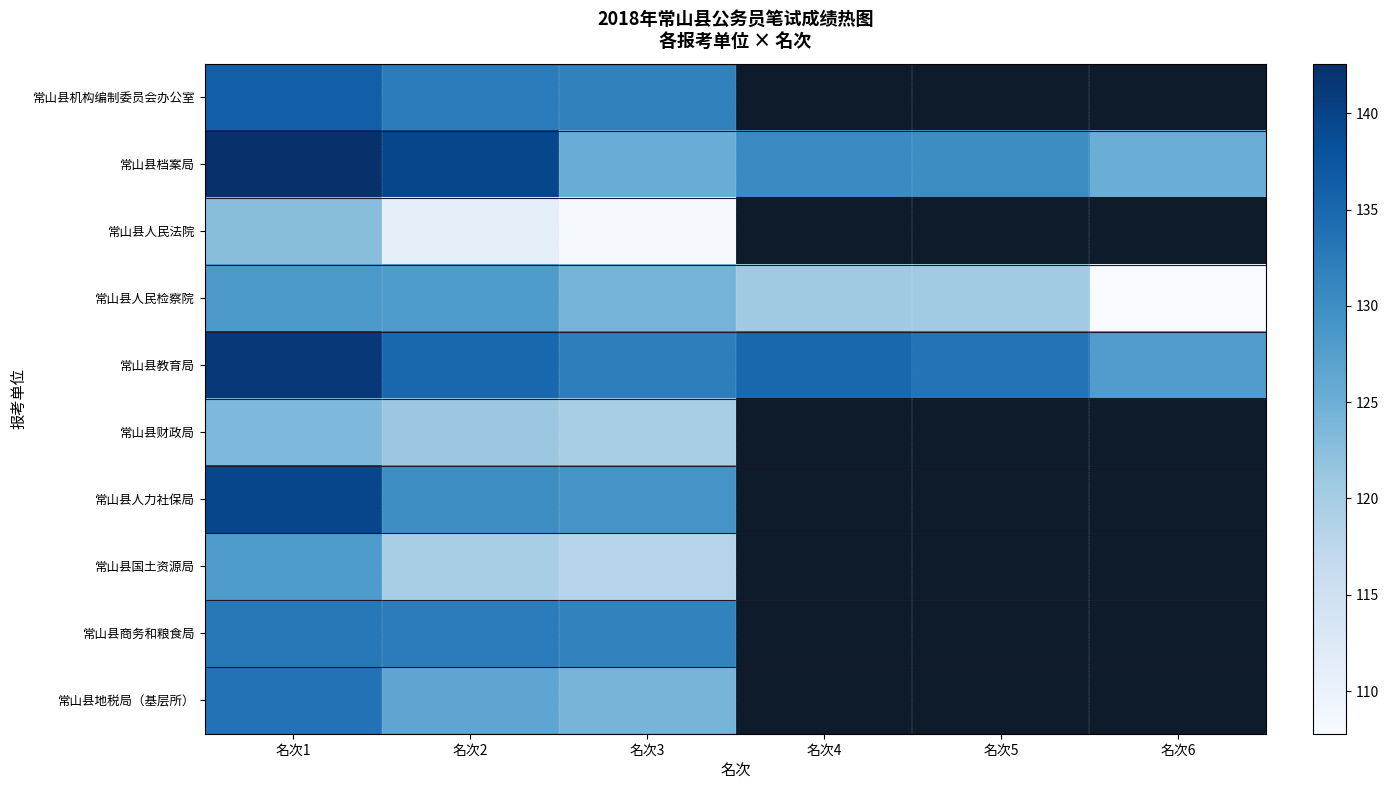

What is the maximum value shown in the chart?

142.6